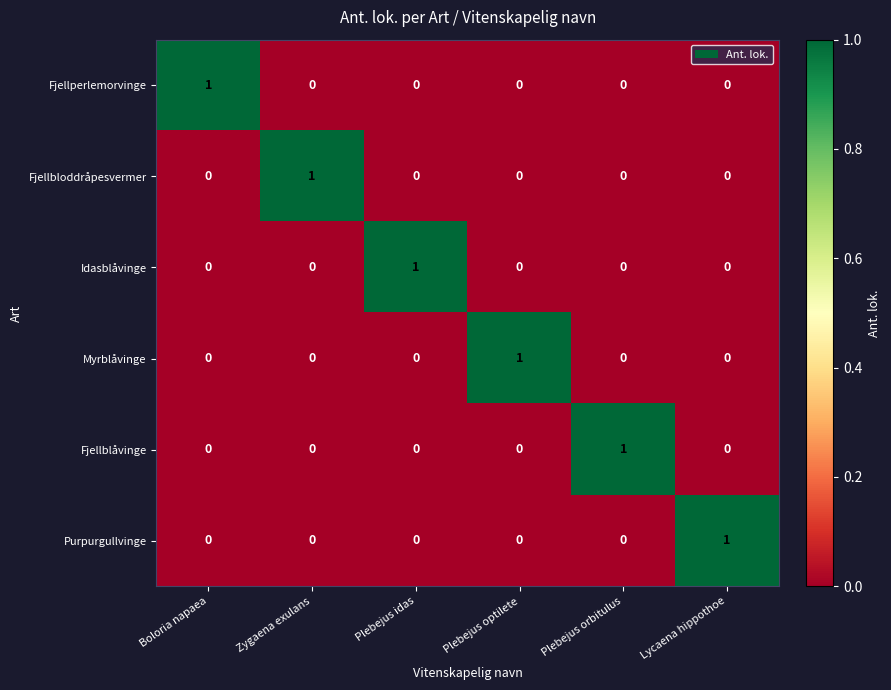

At which label does Fjellblåvinge reach its peak?

Plebejus orbitulus